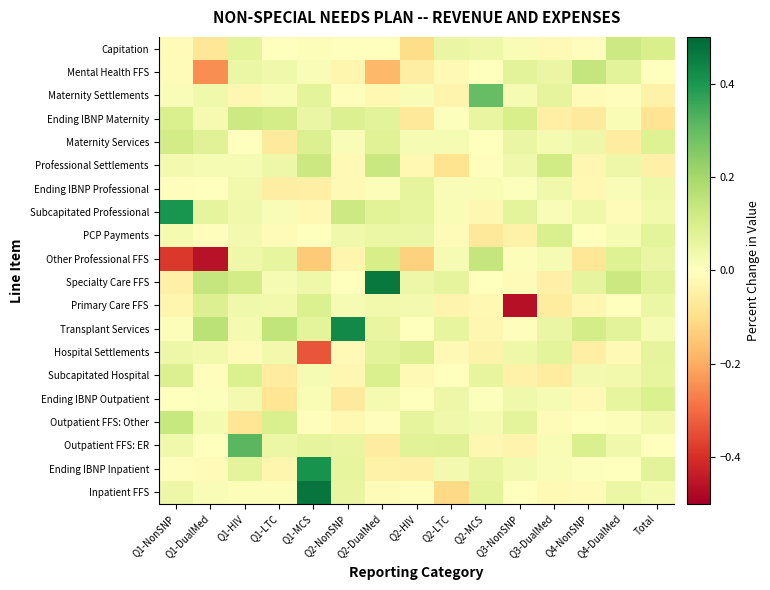

Reading right to left, list all the values displayed in this chart.

Inpatient FFS: Total=0.0	Q4-DualMed=0.0	Q4-NonSNP=-0.0	Q3-DualMed=-0.0	Q3-NonSNP=-0.0	Q2-MCS=0.1	Q2-LTC=-0.1	Q2-HIV=-0.0	Q2-DualMed=-0.0	Q2-NonSNP=0.1	Q1-MCS=0.5	Q1-LTC=0.0	Q1-HIV=0.0	Q1-DualMed=0.0	Q1-NonSNP=0.0
Ending IBNP Inpatient: Total=0.1	Q4-DualMed=-0.0	Q4-NonSNP=0.0	Q3-DualMed=0.0	Q3-NonSNP=0.0	Q2-MCS=0.1	Q2-LTC=0.0	Q2-HIV=-0.0	Q2-DualMed=-0.0	Q2-NonSNP=0.1	Q1-MCS=0.4	Q1-LTC=-0.0	Q1-HIV=0.1	Q1-DualMed=-0.0	Q1-NonSNP=-0.0
Outpatient FFS: ER: Total=0.0	Q4-DualMed=0.0	Q4-NonSNP=0.1	Q3-DualMed=0.0	Q3-NonSNP=-0.0	Q2-MCS=-0.0	Q2-LTC=0.1	Q2-HIV=0.1	Q2-DualMed=-0.1	Q2-NonSNP=0.1	Q1-MCS=0.1	Q1-LTC=0.1	Q1-HIV=0.3	Q1-DualMed=0.0	Q1-NonSNP=0.0
Outpatient FFS: Other: Total=0.0	Q4-DualMed=0.0	Q4-NonSNP=0.0	Q3-DualMed=-0.0	Q3-NonSNP=0.1	Q2-MCS=0.0	Q2-LTC=0.0	Q2-HIV=0.1	Q2-DualMed=-0.0	Q2-NonSNP=-0.0	Q1-MCS=-0.0	Q1-LTC=0.1	Q1-HIV=-0.1	Q1-DualMed=0.0	Q1-NonSNP=0.1
Ending IBNP Outpatient: Total=0.1	Q4-DualMed=0.1	Q4-NonSNP=-0.0	Q3-DualMed=0.0	Q3-NonSNP=0.0	Q2-MCS=0.0	Q2-LTC=0.0	Q2-HIV=-0.0	Q2-DualMed=0.0	Q2-NonSNP=-0.1	Q1-MCS=0.0	Q1-LTC=-0.1	Q1-HIV=0.0	Q1-DualMed=0.0	Q1-NonSNP=0.0
Subcapitated Hospital: Total=0.1	Q4-DualMed=0.0	Q4-NonSNP=0.0	Q3-DualMed=-0.1	Q3-NonSNP=-0.0	Q2-MCS=0.1	Q2-LTC=0.0	Q2-HIV=-0.0	Q2-DualMed=0.1	Q2-NonSNP=-0.0	Q1-MCS=0.0	Q1-LTC=-0.1	Q1-HIV=0.1	Q1-DualMed=-0.0	Q1-NonSNP=0.1
Hospital Settlements: Total=0.1	Q4-DualMed=-0.0	Q4-NonSNP=-0.0	Q3-DualMed=0.1	Q3-NonSNP=0.0	Q2-MCS=-0.0	Q2-LTC=-0.0	Q2-HIV=0.1	Q2-DualMed=0.1	Q2-NonSNP=-0.0	Q1-MCS=-0.3	Q1-LTC=0.0	Q1-HIV=-0.0	Q1-DualMed=0.0	Q1-NonSNP=0.0
Transplant Services: Total=0.0	Q4-DualMed=0.1	Q4-NonSNP=0.1	Q3-DualMed=0.1	Q3-NonSNP=-0.0	Q2-MCS=-0.0	Q2-LTC=0.1	Q2-HIV=-0.0	Q2-DualMed=0.1	Q2-NonSNP=0.4	Q1-MCS=0.1	Q1-LTC=0.1	Q1-HIV=0.0	Q1-DualMed=0.2	Q1-NonSNP=0.0
Primary Care FFS: Total=0.0	Q4-DualMed=0.0	Q4-NonSNP=-0.0	Q3-DualMed=-0.1	Q3-NonSNP=-0.5	Q2-MCS=-0.0	Q2-LTC=-0.0	Q2-HIV=0.0	Q2-DualMed=0.0	Q2-NonSNP=0.0	Q1-MCS=0.1	Q1-LTC=0.0	Q1-HIV=0.0	Q1-DualMed=0.1	Q1-NonSNP=-0.0
Specialty Care FFS: Total=0.1	Q4-DualMed=0.1	Q4-NonSNP=0.1	Q3-DualMed=-0.0	Q3-NonSNP=-0.0	Q2-MCS=-0.0	Q2-LTC=0.1	Q2-HIV=0.0	Q2-DualMed=0.5	Q2-NonSNP=-0.0	Q1-MCS=0.0	Q1-LTC=0.0	Q1-HIV=0.1	Q1-DualMed=0.1	Q1-NonSNP=-0.0
Other Professional FFS: Total=0.1	Q4-DualMed=0.1	Q4-NonSNP=-0.1	Q3-DualMed=0.0	Q3-NonSNP=0.0	Q2-MCS=0.1	Q2-LTC=0.0	Q2-HIV=-0.1	Q2-DualMed=0.1	Q2-NonSNP=-0.0	Q1-MCS=-0.1	Q1-LTC=0.1	Q1-HIV=0.0	Q1-DualMed=-0.5	Q1-NonSNP=-0.4
PCP Payments: Total=0.1	Q4-DualMed=0.0	Q4-NonSNP=-0.0	Q3-DualMed=0.1	Q3-NonSNP=-0.0	Q2-MCS=-0.1	Q2-LTC=-0.0	Q2-HIV=0.0	Q2-DualMed=0.0	Q2-NonSNP=0.0	Q1-MCS=0.0	Q1-LTC=-0.0	Q1-HIV=0.0	Q1-DualMed=-0.0	Q1-NonSNP=0.0
Subcapitated Professional: Total=0.0	Q4-DualMed=-0.0	Q4-NonSNP=0.0	Q3-DualMed=0.0	Q3-NonSNP=0.1	Q2-MCS=-0.0	Q2-LTC=0.0	Q2-HIV=0.1	Q2-DualMed=0.1	Q2-NonSNP=0.1	Q1-MCS=-0.0	Q1-LTC=0.0	Q1-HIV=0.0	Q1-DualMed=0.1	Q1-NonSNP=0.4
Ending IBNP Professional: Total=0.0	Q4-DualMed=0.0	Q4-NonSNP=-0.0	Q3-DualMed=0.0	Q3-NonSNP=0.0	Q2-MCS=0.0	Q2-LTC=0.0	Q2-HIV=0.1	Q2-DualMed=0.0	Q2-NonSNP=-0.0	Q1-MCS=-0.1	Q1-LTC=-0.1	Q1-HIV=0.0	Q1-DualMed=-0.0	Q1-NonSNP=-0.0
Professional Settlements: Total=-0.0	Q4-DualMed=0.0	Q4-NonSNP=-0.0	Q3-DualMed=0.1	Q3-NonSNP=0.0	Q2-MCS=-0.0	Q2-LTC=-0.1	Q2-HIV=-0.0	Q2-DualMed=0.1	Q2-NonSNP=-0.0	Q1-MCS=0.1	Q1-LTC=0.0	Q1-HIV=0.0	Q1-DualMed=0.0	Q1-NonSNP=0.0
Maternity Services: Total=0.1	Q4-DualMed=-0.1	Q4-NonSNP=0.0	Q3-DualMed=0.0	Q3-NonSNP=0.1	Q2-MCS=-0.0	Q2-LTC=0.0	Q2-HIV=0.0	Q2-DualMed=0.1	Q2-NonSNP=0.0	Q1-MCS=0.1	Q1-LTC=-0.1	Q1-HIV=-0.0	Q1-DualMed=0.1	Q1-NonSNP=0.1
Ending IBNP Maternity: Total=-0.1	Q4-DualMed=0.0	Q4-NonSNP=-0.1	Q3-DualMed=-0.0	Q3-NonSNP=0.1	Q2-MCS=0.1	Q2-LTC=0.0	Q2-HIV=-0.1	Q2-DualMed=0.1	Q2-NonSNP=0.1	Q1-MCS=0.1	Q1-LTC=0.1	Q1-HIV=0.1	Q1-DualMed=0.0	Q1-NonSNP=0.1
Maternity Settlements: Total=-0.0	Q4-DualMed=-0.0	Q4-NonSNP=-0.0	Q3-DualMed=0.1	Q3-NonSNP=0.0	Q2-MCS=0.3	Q2-LTC=-0.0	Q2-HIV=0.0	Q2-DualMed=-0.0	Q2-NonSNP=-0.0	Q1-MCS=0.1	Q1-LTC=0.0	Q1-HIV=-0.0	Q1-DualMed=0.0	Q1-NonSNP=0.0
Mental Health FFS: Total=0.0	Q4-DualMed=0.1	Q4-NonSNP=0.1	Q3-DualMed=0.1	Q3-NonSNP=0.1	Q2-MCS=0.0	Q2-LTC=-0.0	Q2-HIV=-0.1	Q2-DualMed=-0.2	Q2-NonSNP=-0.0	Q1-MCS=0.0	Q1-LTC=0.0	Q1-HIV=0.0	Q1-DualMed=-0.2	Q1-NonSNP=-0.0
Capitation: Total=0.1	Q4-DualMed=0.1	Q4-NonSNP=-0.0	Q3-DualMed=-0.0	Q3-NonSNP=0.0	Q2-MCS=0.0	Q2-LTC=0.1	Q2-HIV=-0.1	Q2-DualMed=-0.0	Q2-NonSNP=0.0	Q1-MCS=0.0	Q1-LTC=0.0	Q1-HIV=0.1	Q1-DualMed=-0.1	Q1-NonSNP=-0.0